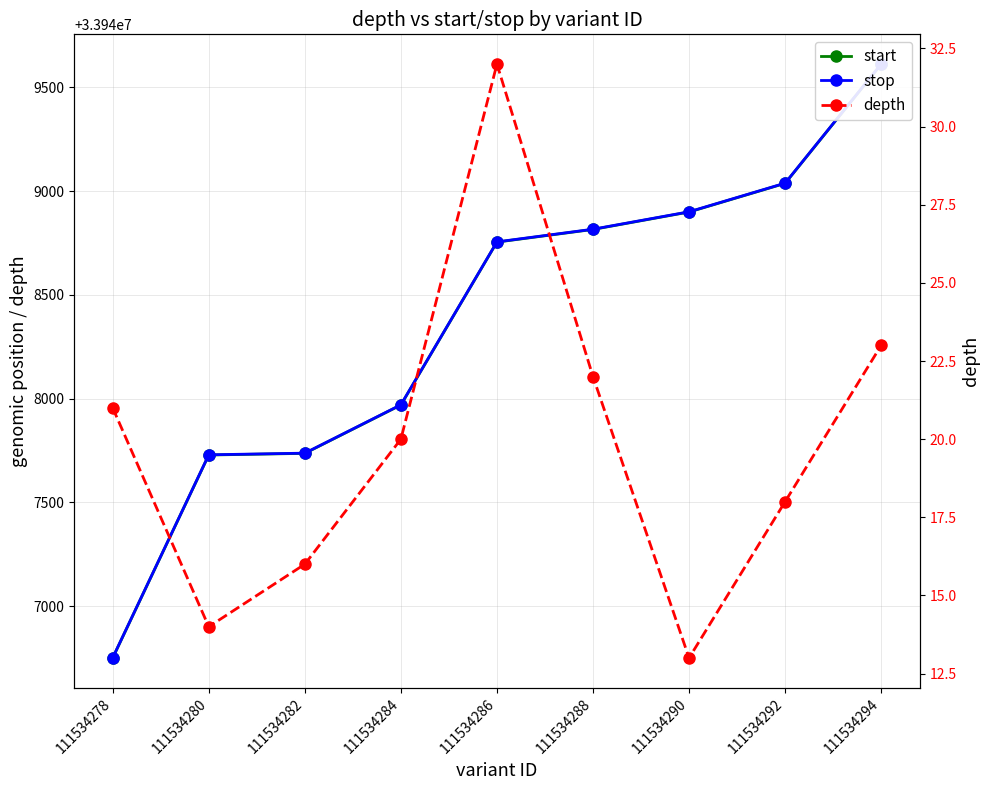

Where does the start series first go above 33948754?

111534288